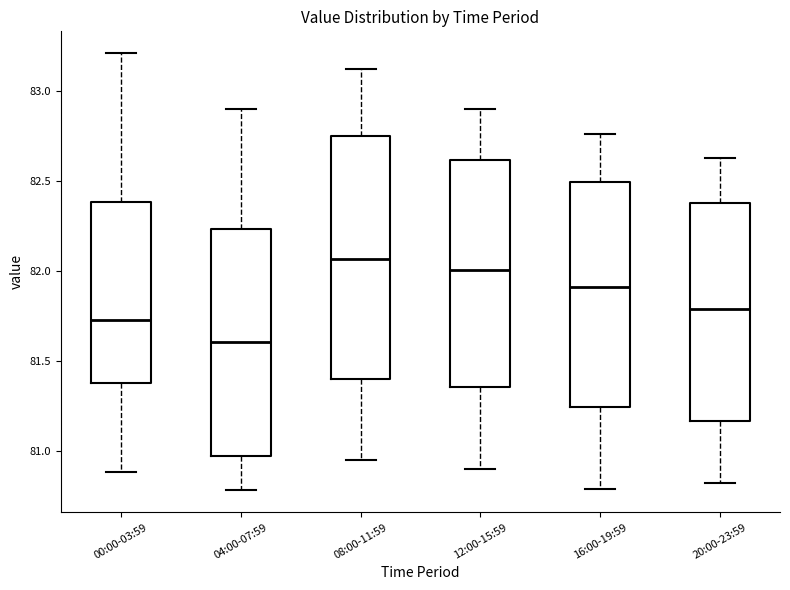

Where is the lower edge of the box for 20:00-23:59 on the y-axis? The values are not printed on the chart, so give them approximately, as read against the axis.

81.15